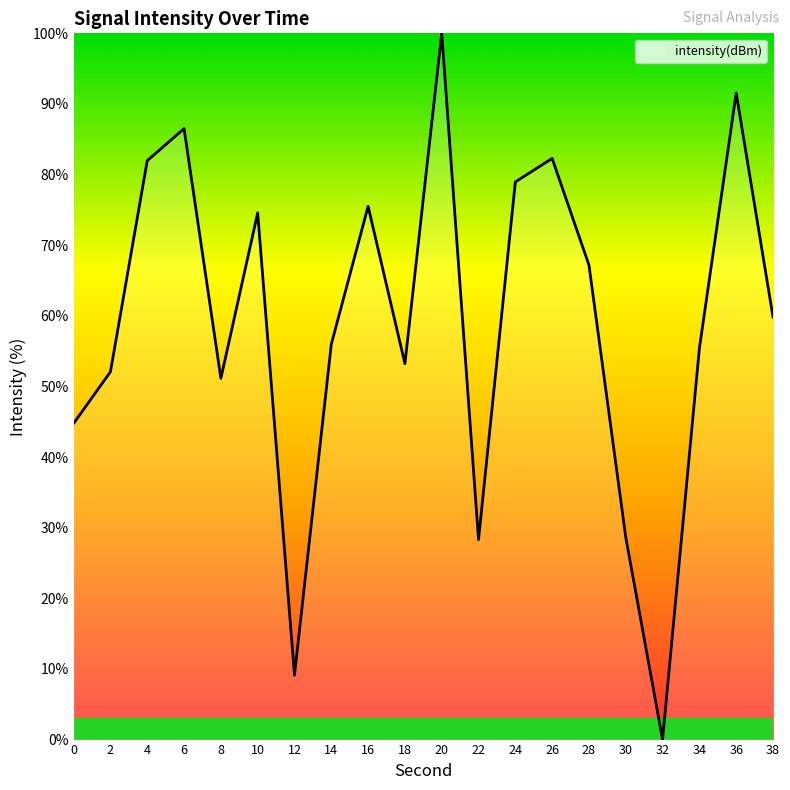

Which category has the highest value across all series?

20